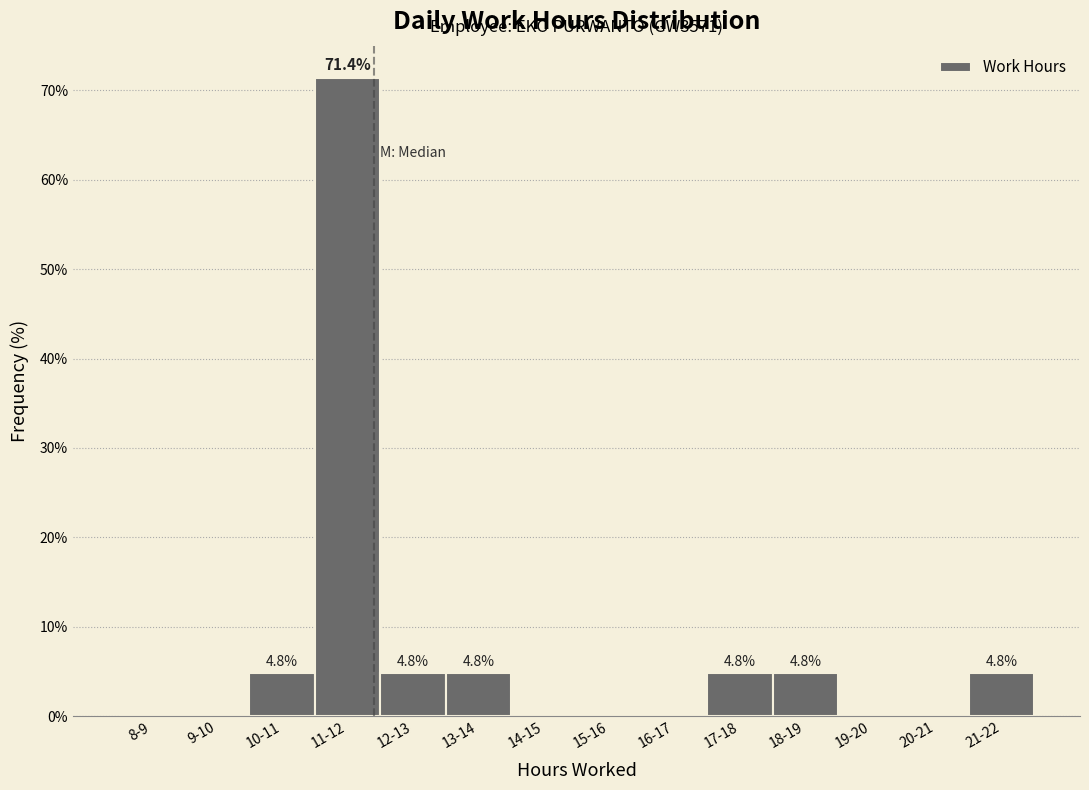

Reading left to right, extract all data points from this chart.

8-9=0.0	9-10=0.0	10-11=4.8	11-12=71.4	12-13=4.8	13-14=4.8	14-15=0.0	15-16=0.0	16-17=0.0	17-18=4.8	18-19=4.8	19-20=0.0	20-21=0.0	21-22=4.8